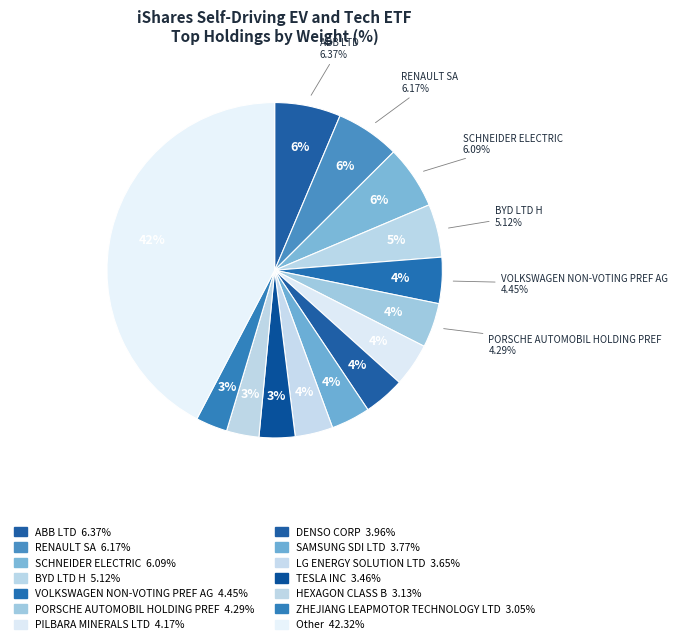

Is there any slice that represents more than half of the pie?

No